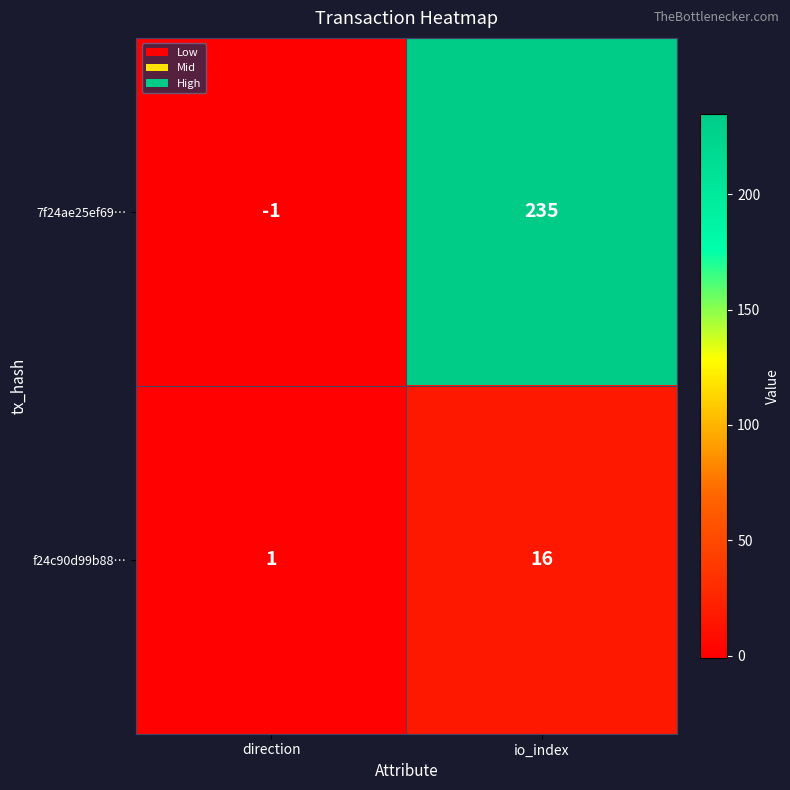

Rank the series by their average value, from highest to lowest.

7f24ae25ef69…, f24c90d99b88…